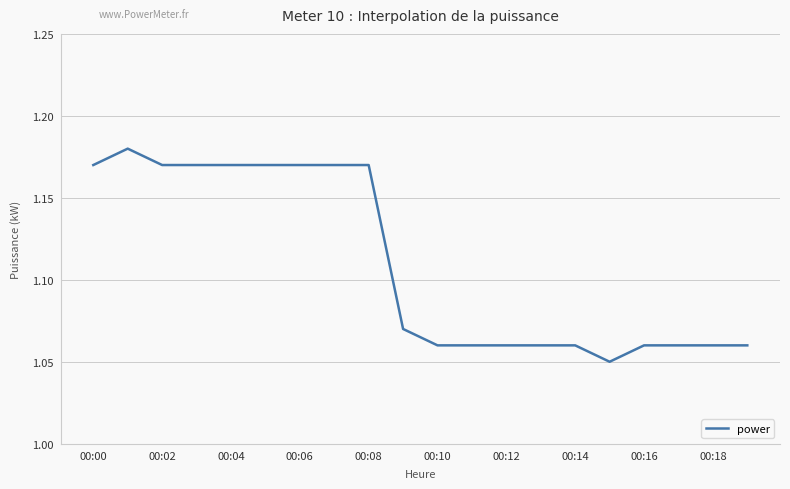

Between 00:02 and 00:12, which is larger?

00:02